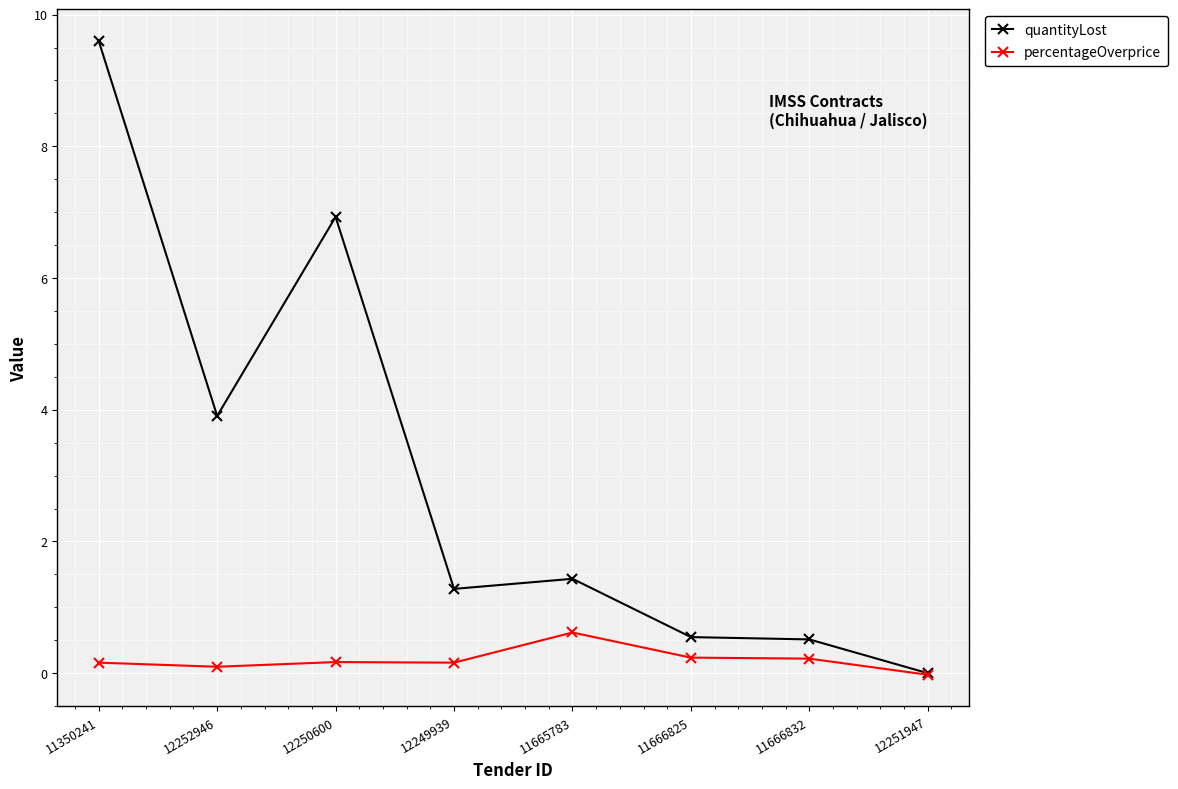

Count the number of categories in the chart.

8